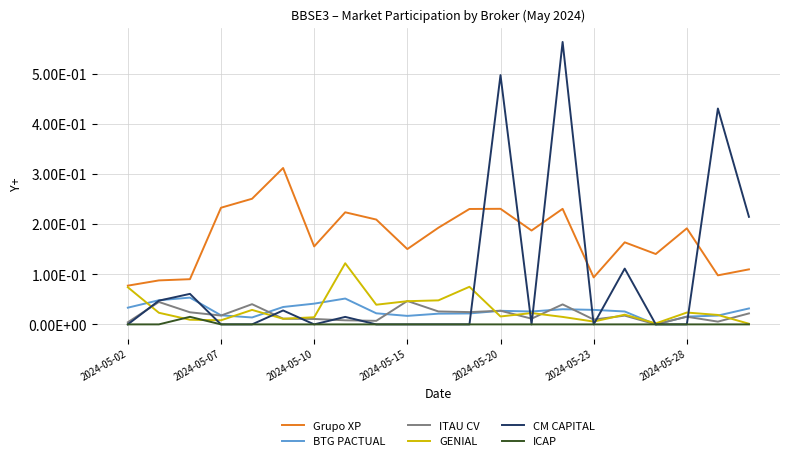

Rank the series by their maximum value, from lowest to highest.

ICAP, ITAU CV, BTG PACTUAL, GENIAL, Grupo XP, CM CAPITAL